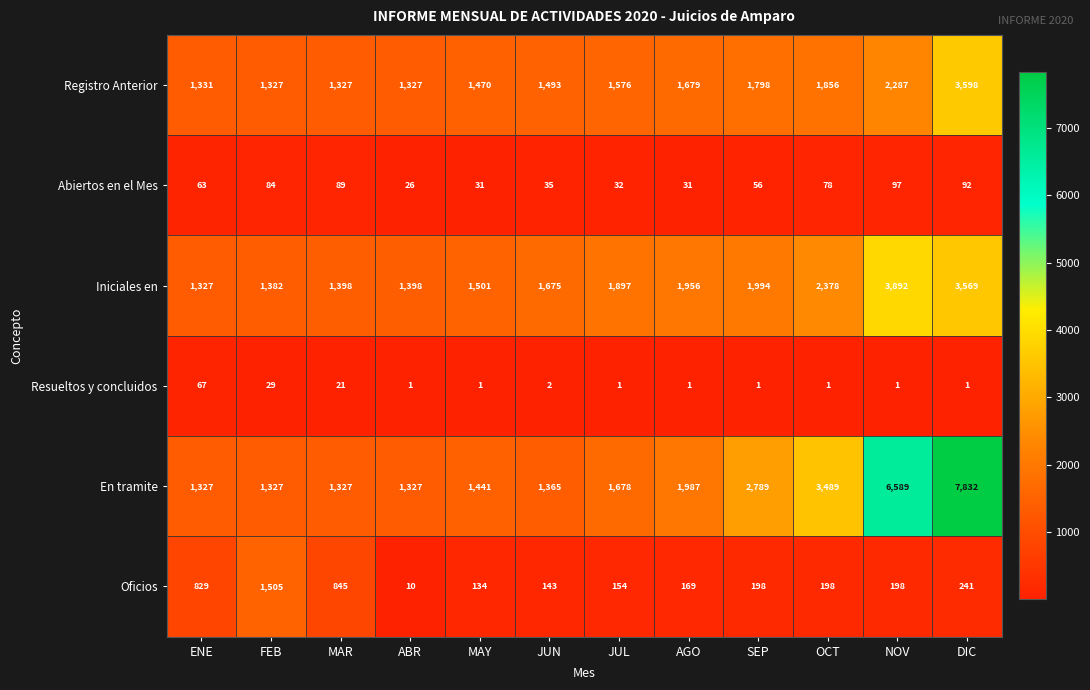

What is the difference between the maximum and second lowest values in the Registro Anterior series?

2271